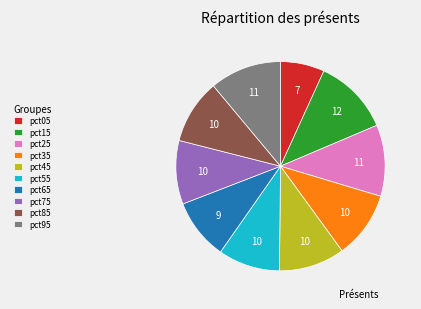

Do pct75 and pct25 together represent more than half of the pie?

No